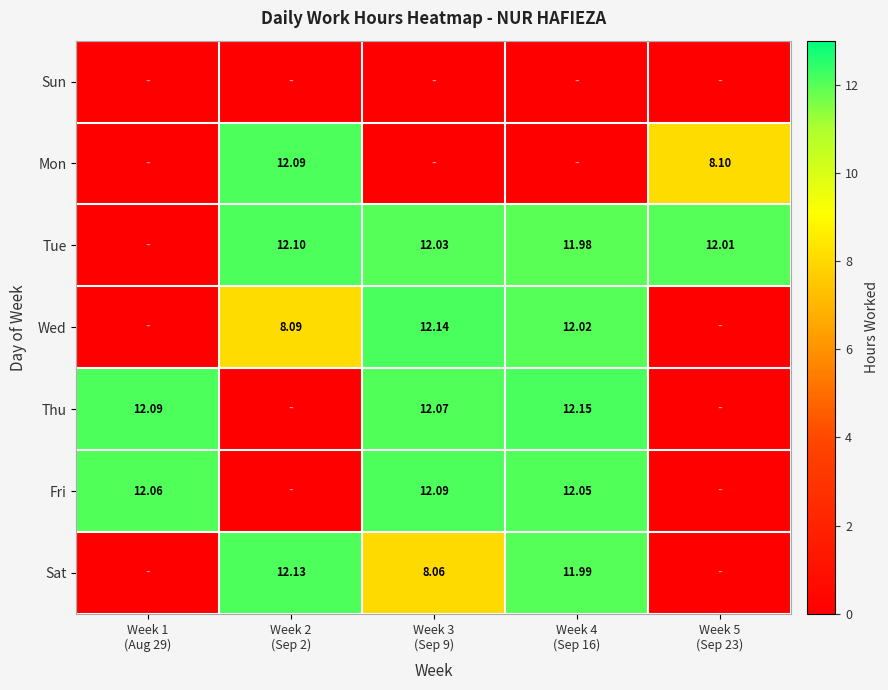

Which label corresponds to the largest value in the chart?

Week 4
(Sep 16)